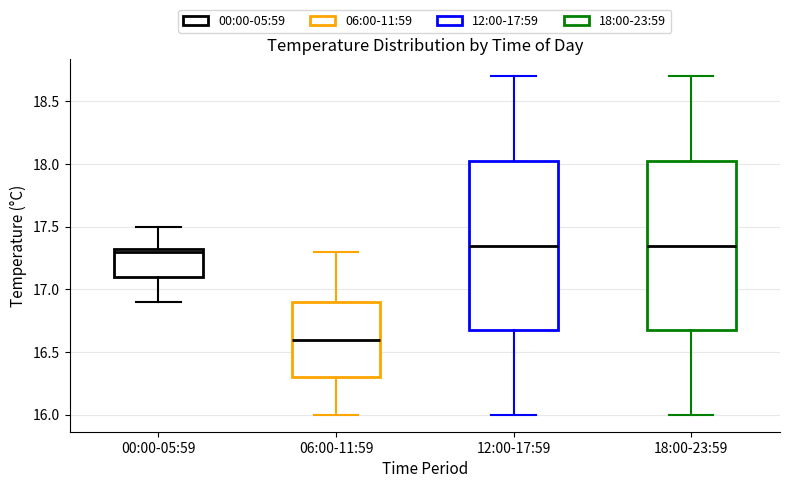

Where is the lower edge of the box for 06:00-11:59 on the y-axis? The values are not printed on the chart, so give them approximately, as read against the axis.

16.30